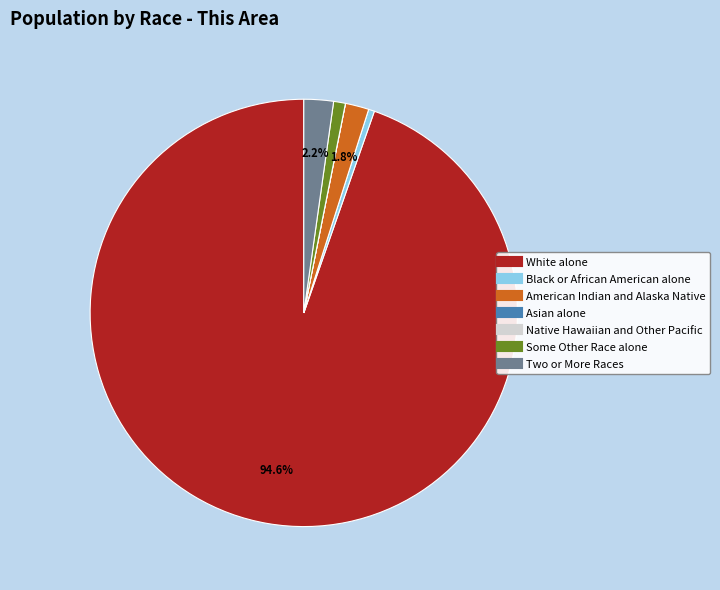

Which slice is the largest?

White alone